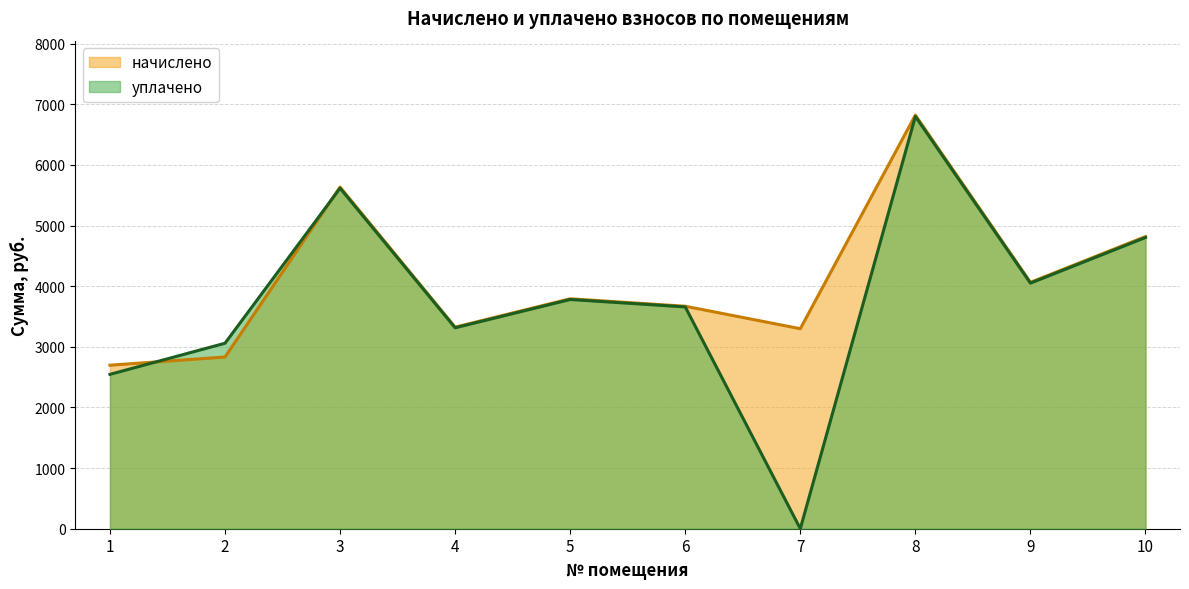

Which series ends up on top after the final intersection of начислено and уплачено?

начислено